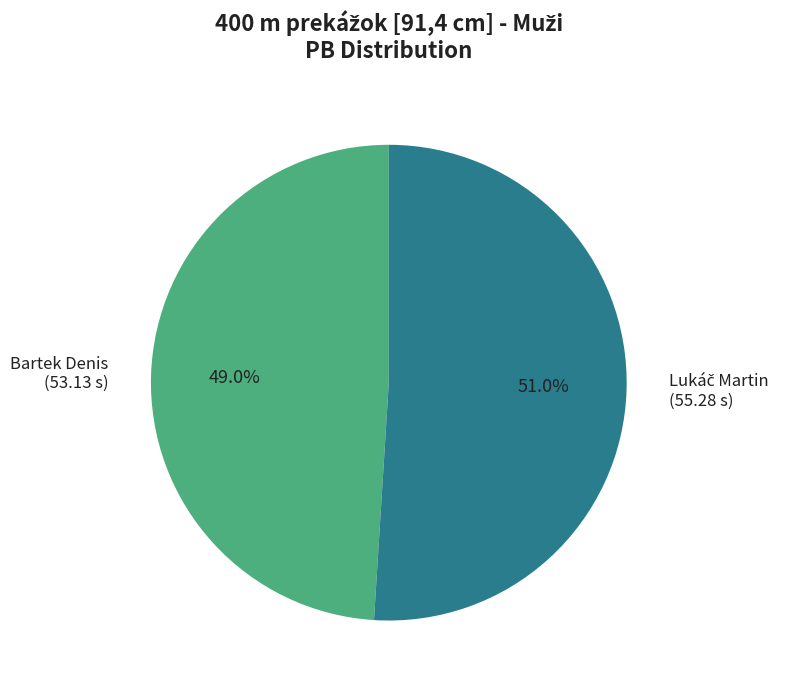

The Bartek Denis slice represents 43% of the pie. True or false?

False